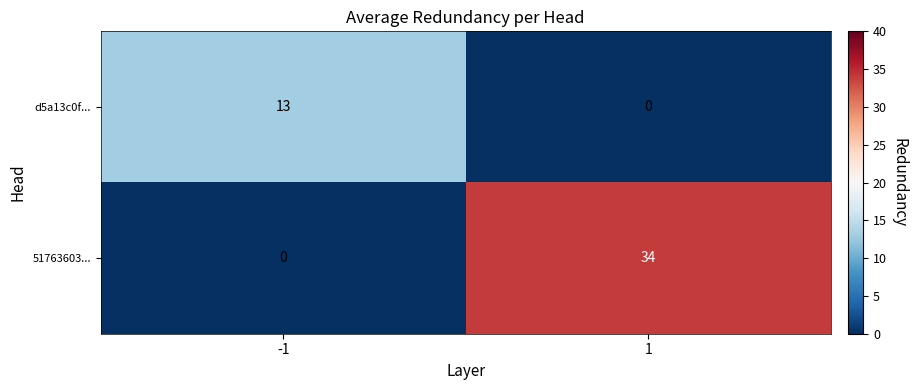

How many series are shown in this chart?

2